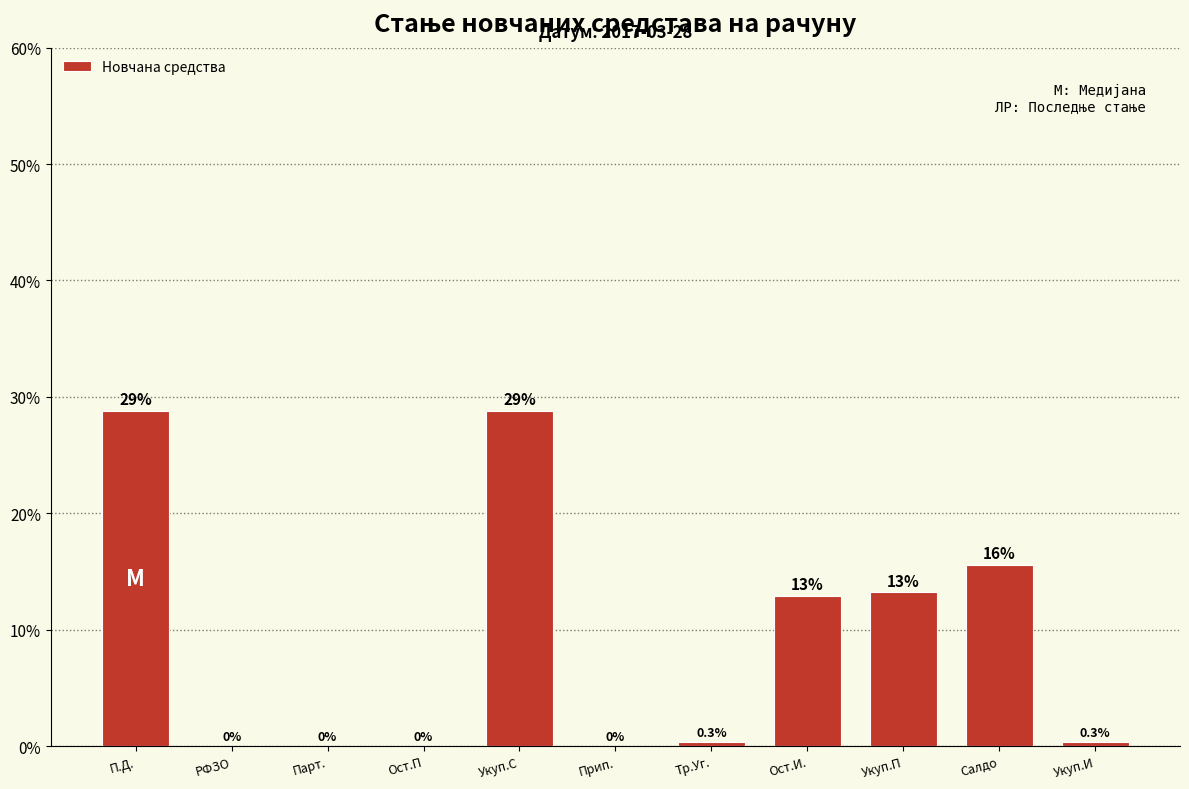

Reading left to right, transcribe all the data shown in this chart.

П.Д.=28.8	РФЗО=0.0	Парт.=0.0	Ост.П=0.0	Укуп.С=28.8	Прип.=0.0	Тр.Уг.=0.3	Ост.И.=12.9	Укуп.П=13.2	Салдо=15.6	Укуп.И=0.3